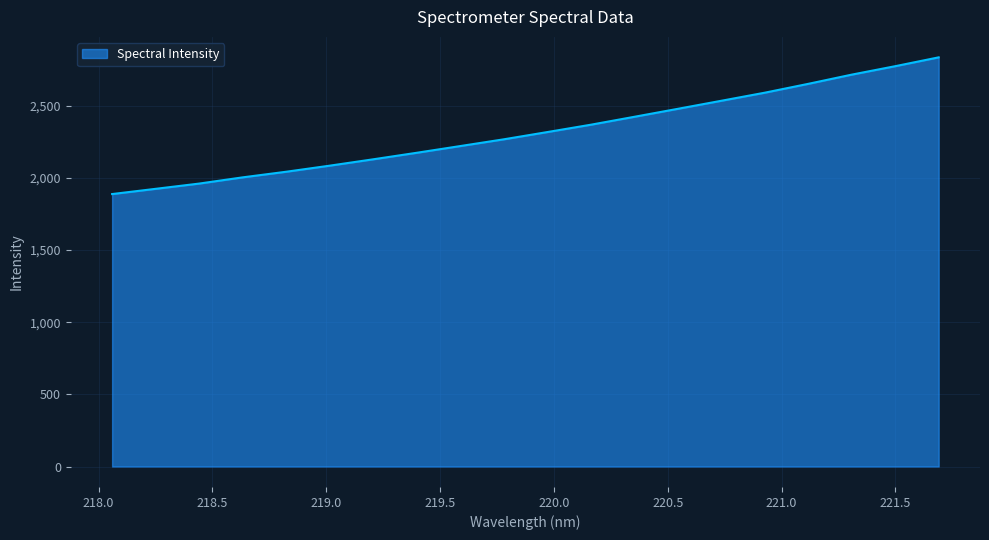

What is the difference between the maximum and second lowest values?

910.8